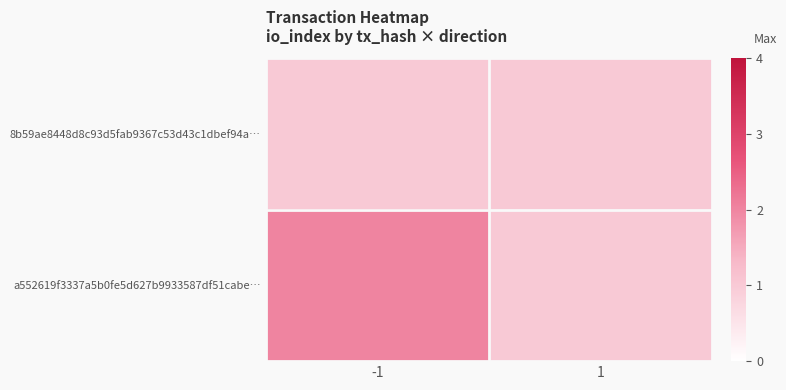

At -1, list the series in order from smallest to largest.

8b59ae8448d8c93d5fab9367c53d43c1dbef94a…, a552619f3337a5b0fe5d627b9933587df51cabe…